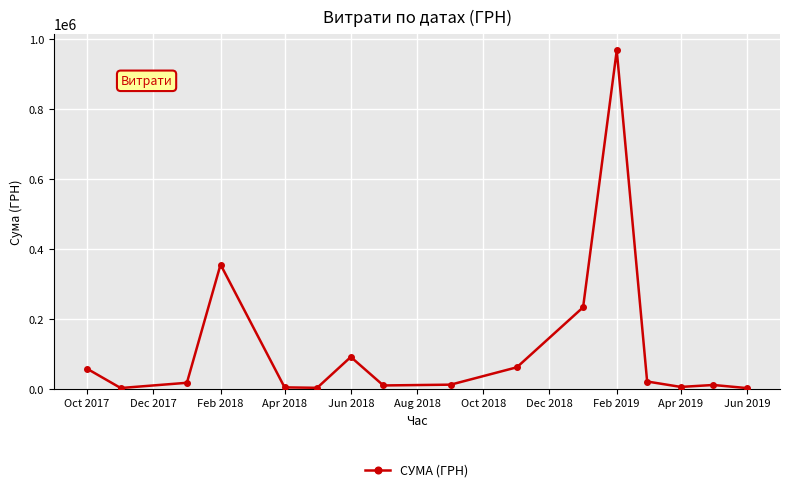

What is the difference between the second highest and minimum values?

353200.5